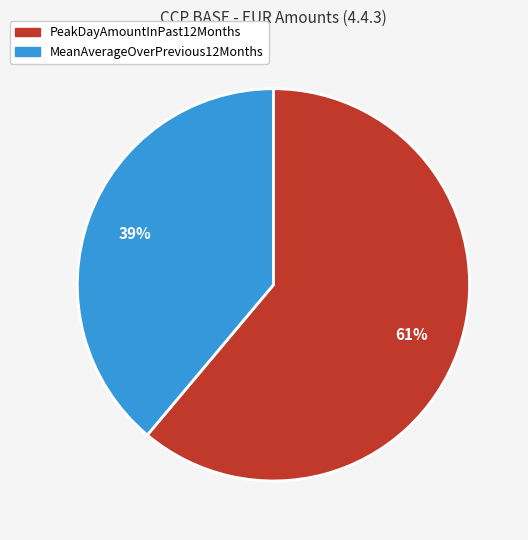

What percentage is the MeanAverageOverPrevious12Months slice, to the nearest percent?

39%